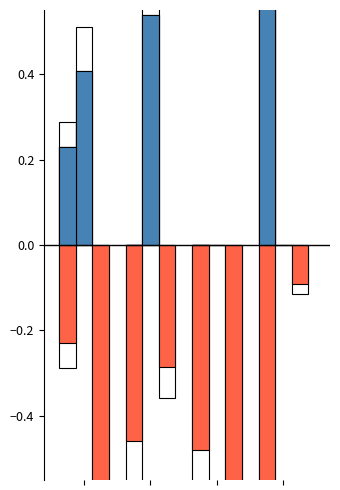

True or false: Minimum Price has a value of -0.2 at 1.

False